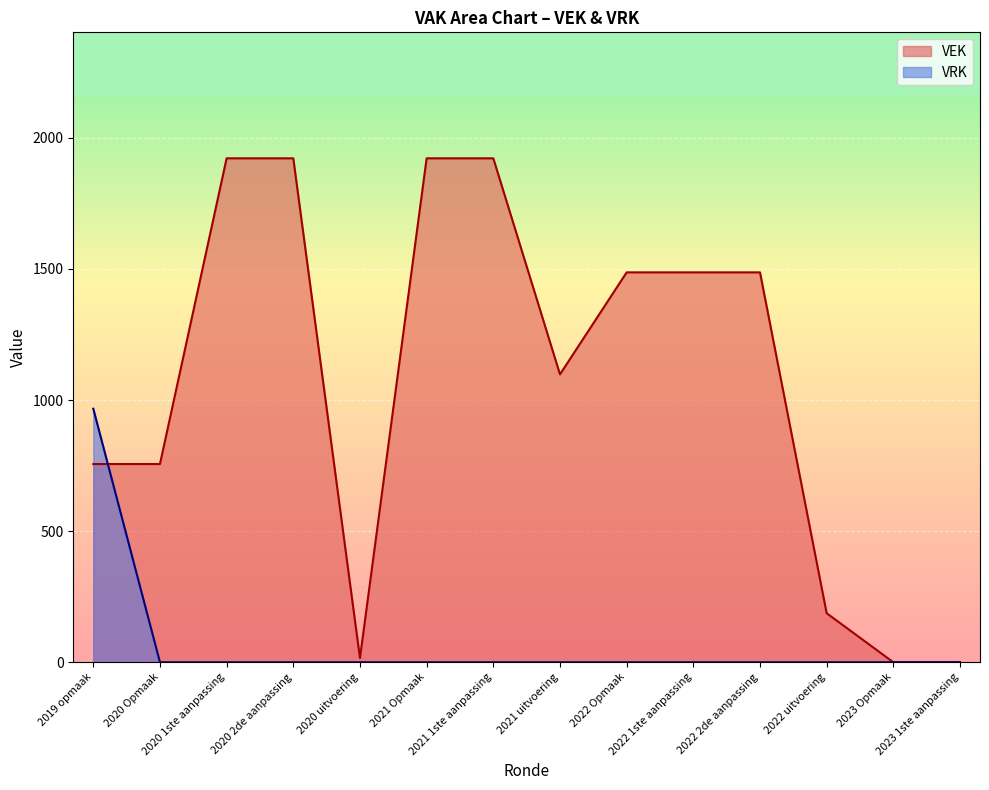

Which category has the lowest value across all series?

2023 Opmaak